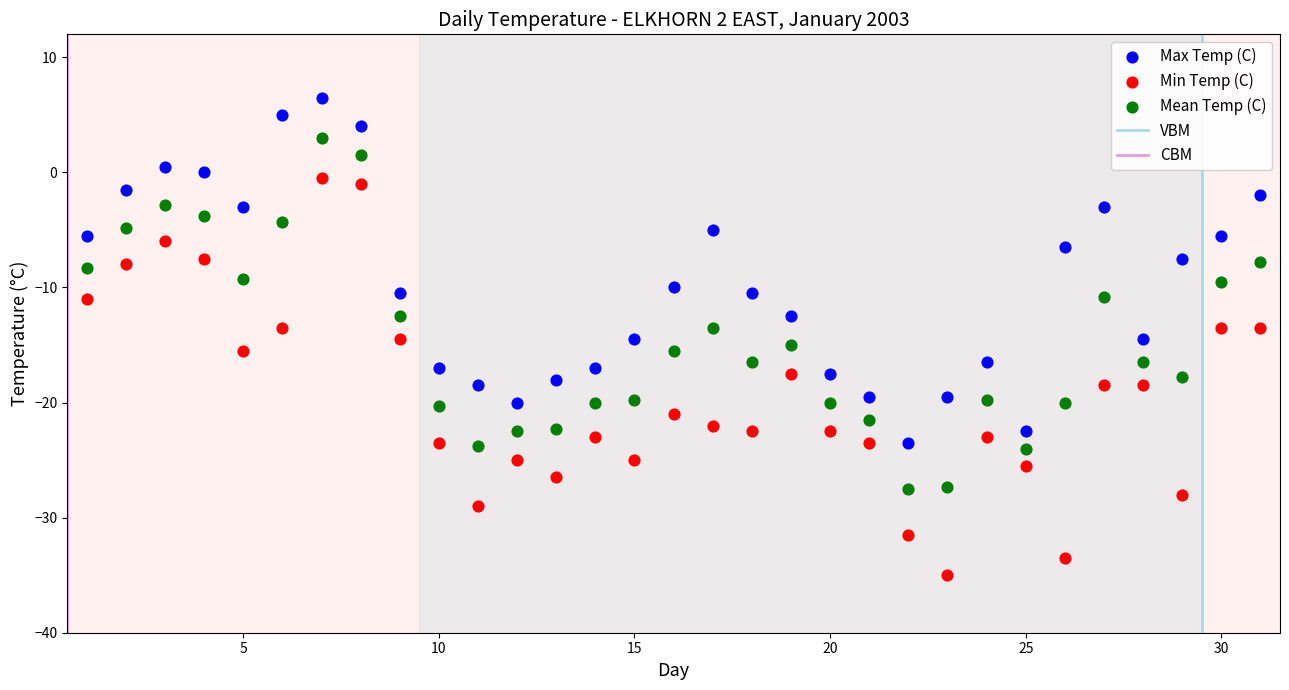

Across all data points, what is the range of X values (max minus min)?

30.0